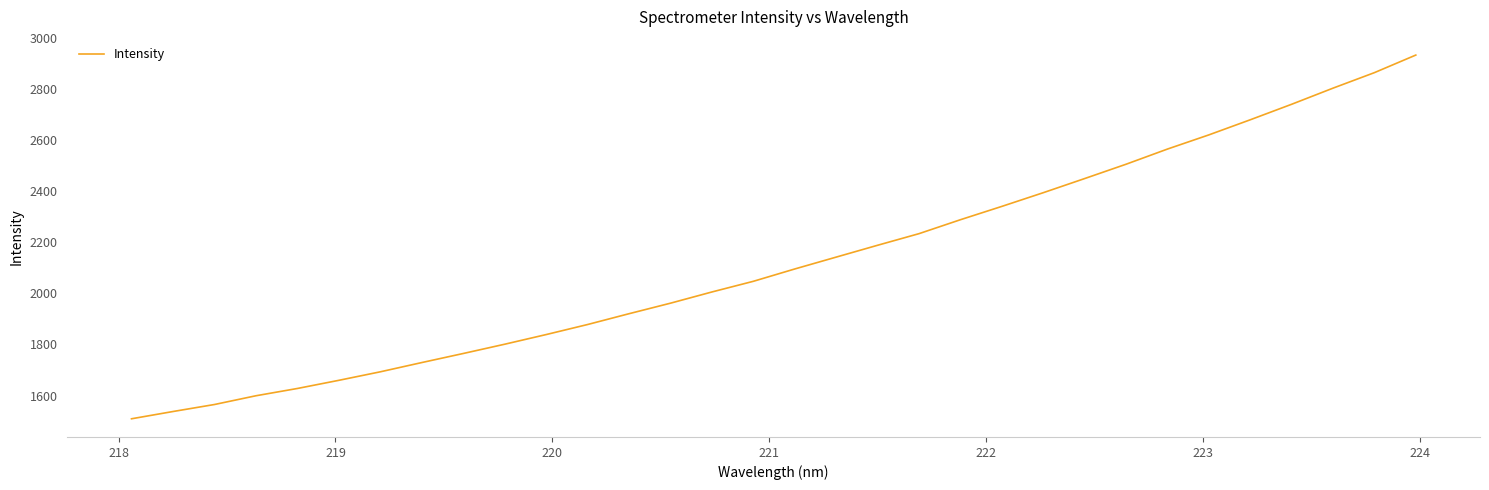

What is the greatest value displayed?

2932.4